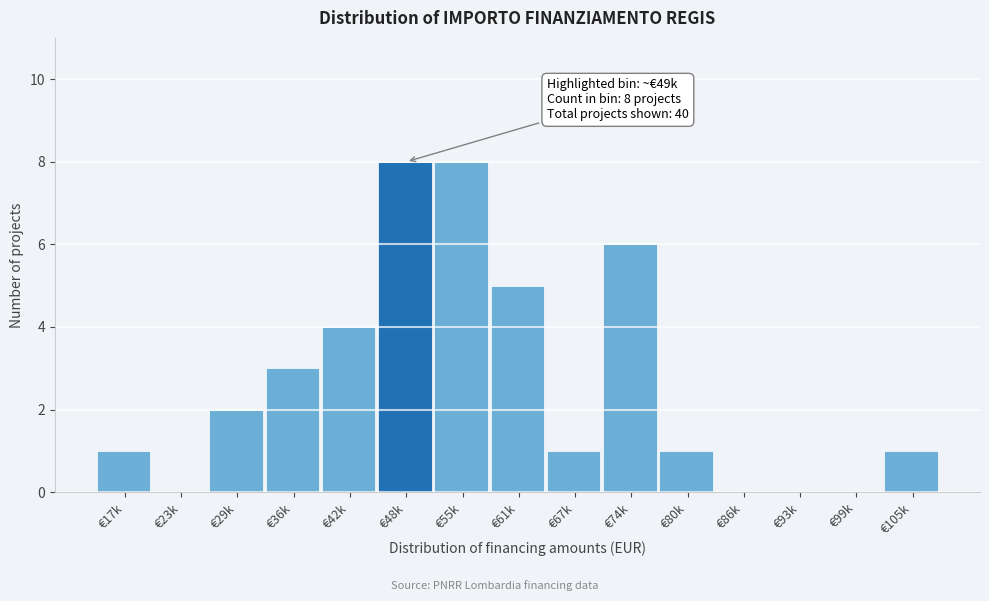

Reading left to right, transcribe all the data shown in this chart.

€17k=1	€23k=0	€29k=2	€36k=3	€42k=4	€48k=8	€55k=8	€61k=5	€67k=1	€74k=6	€80k=1	€86k=0	€93k=0	€99k=0	€105k=1